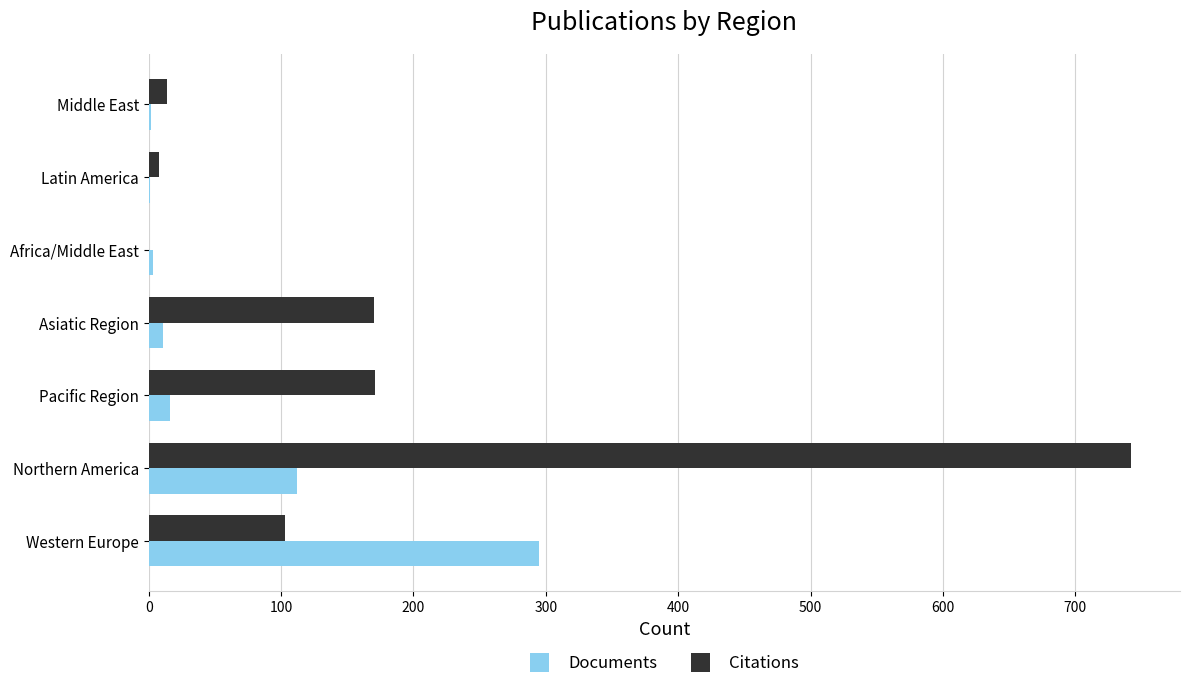

What is the sum of all Citations values?

1208